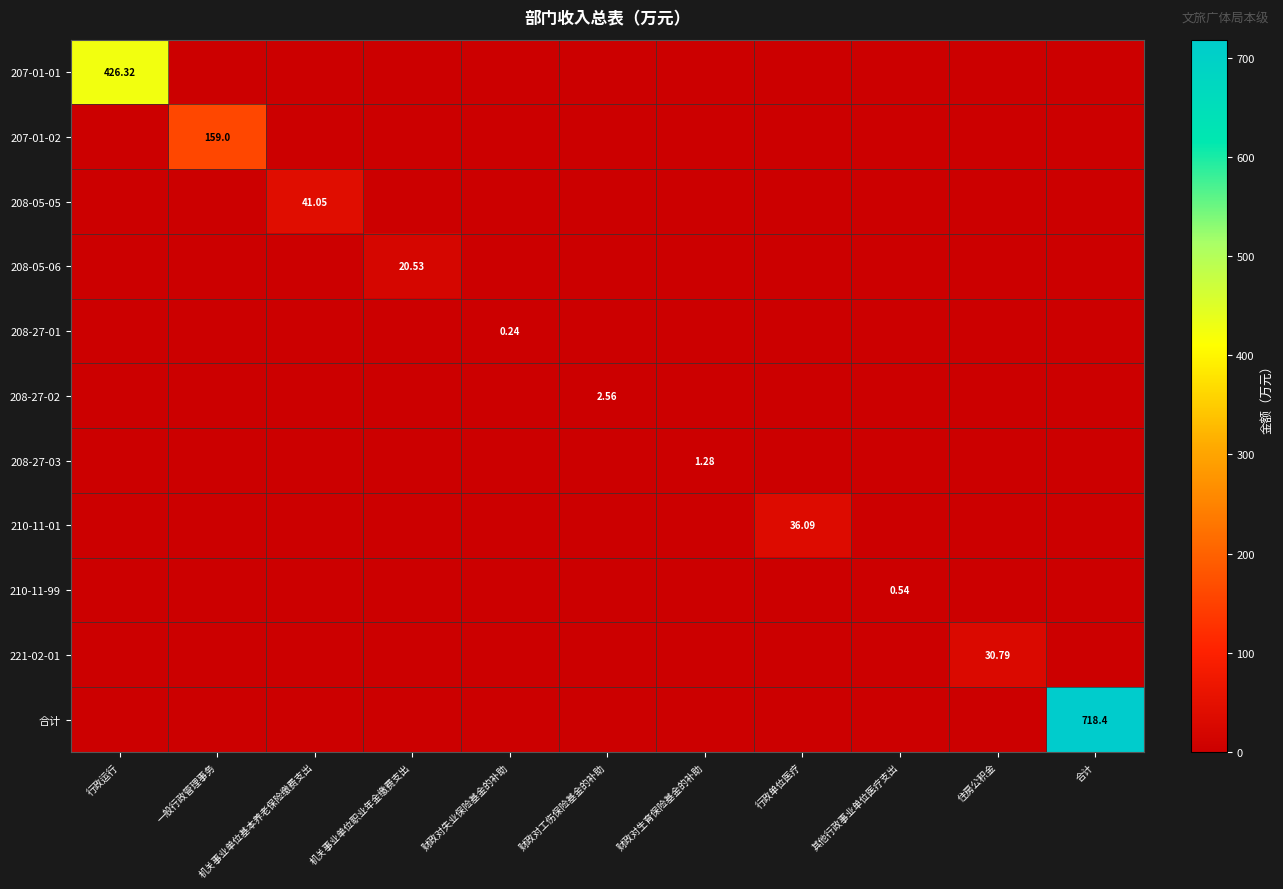

How many data points in 208-27-03 are above 0?

1